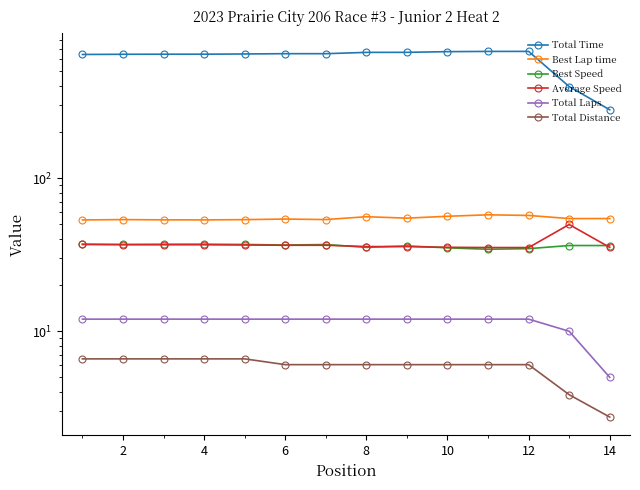

Which series has the widest spread of values?

Total Time